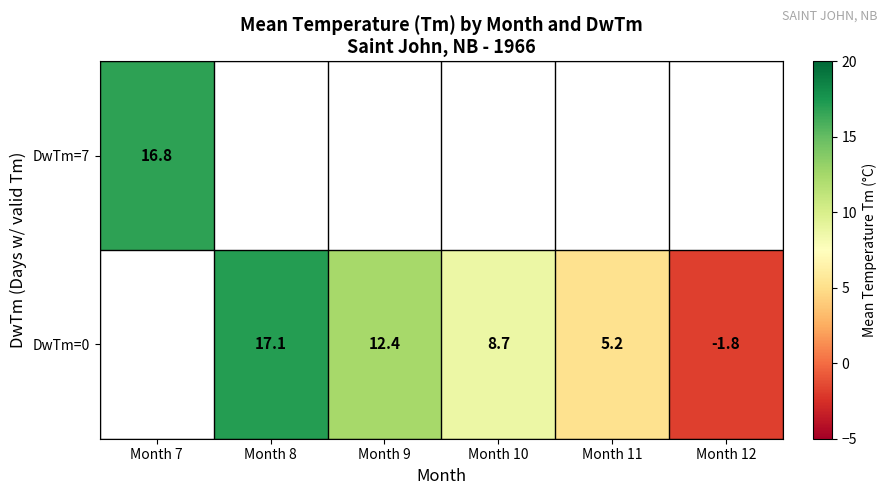

What is the maximum value shown in the chart?

17.1